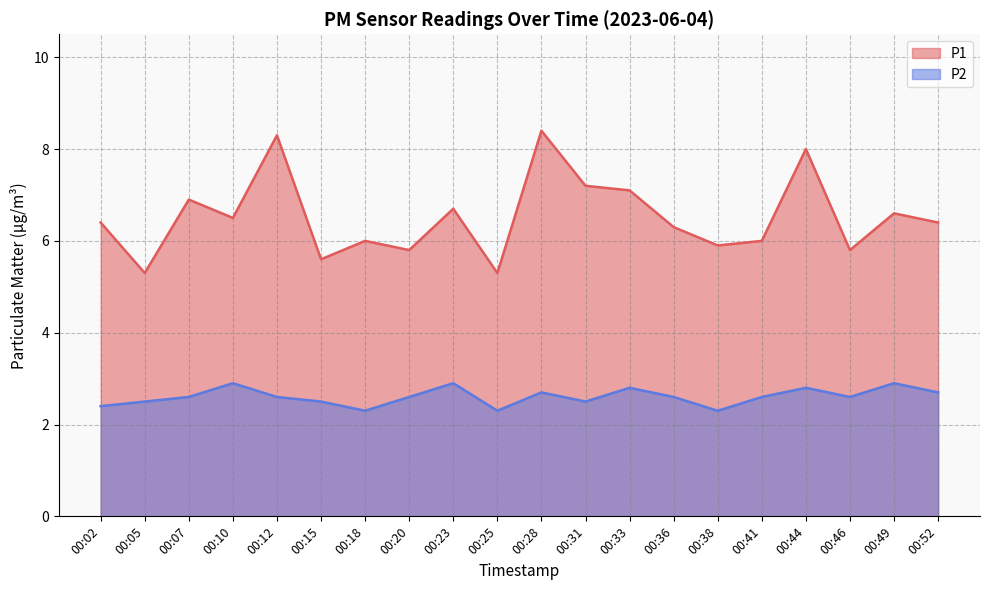

True or false: P2 and P1 intersect in this chart.

False